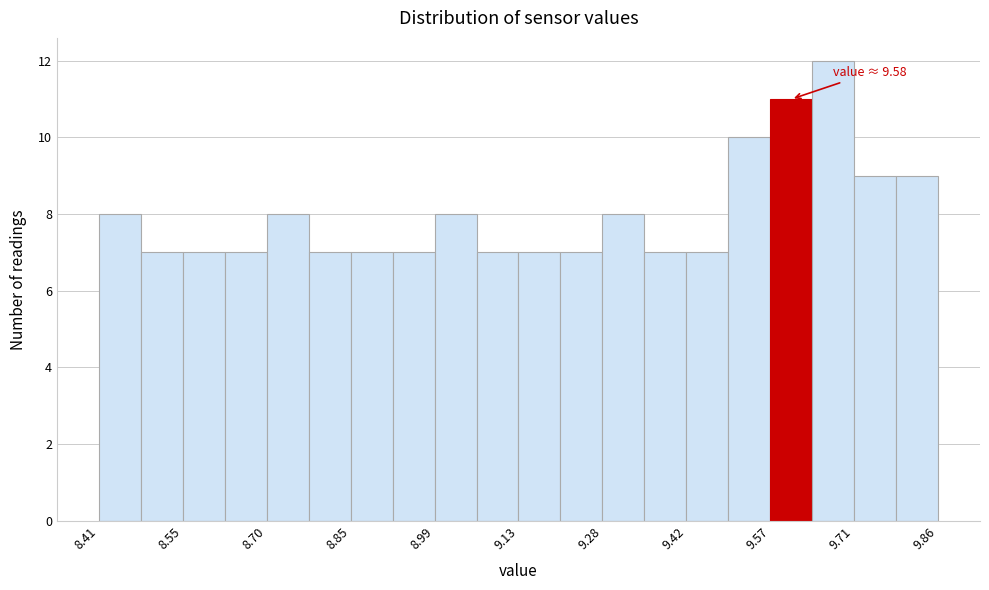

Read against the x-axis, roughly where is the centre of the tallest bar?

9.68